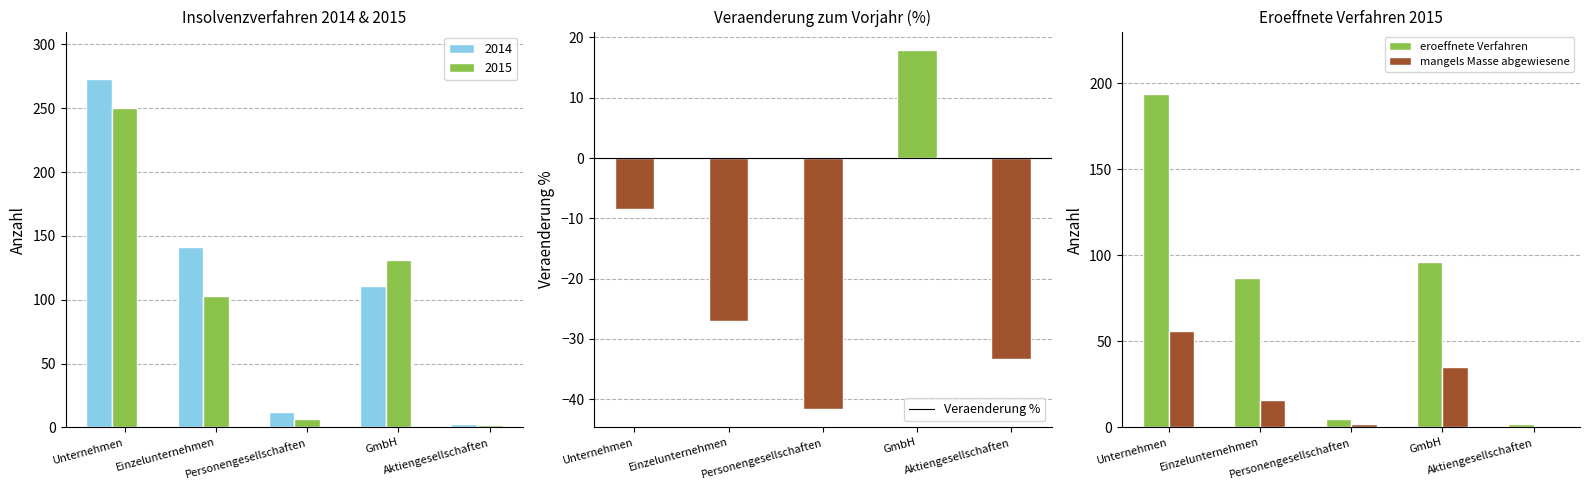

How many bars are there in each group?

2